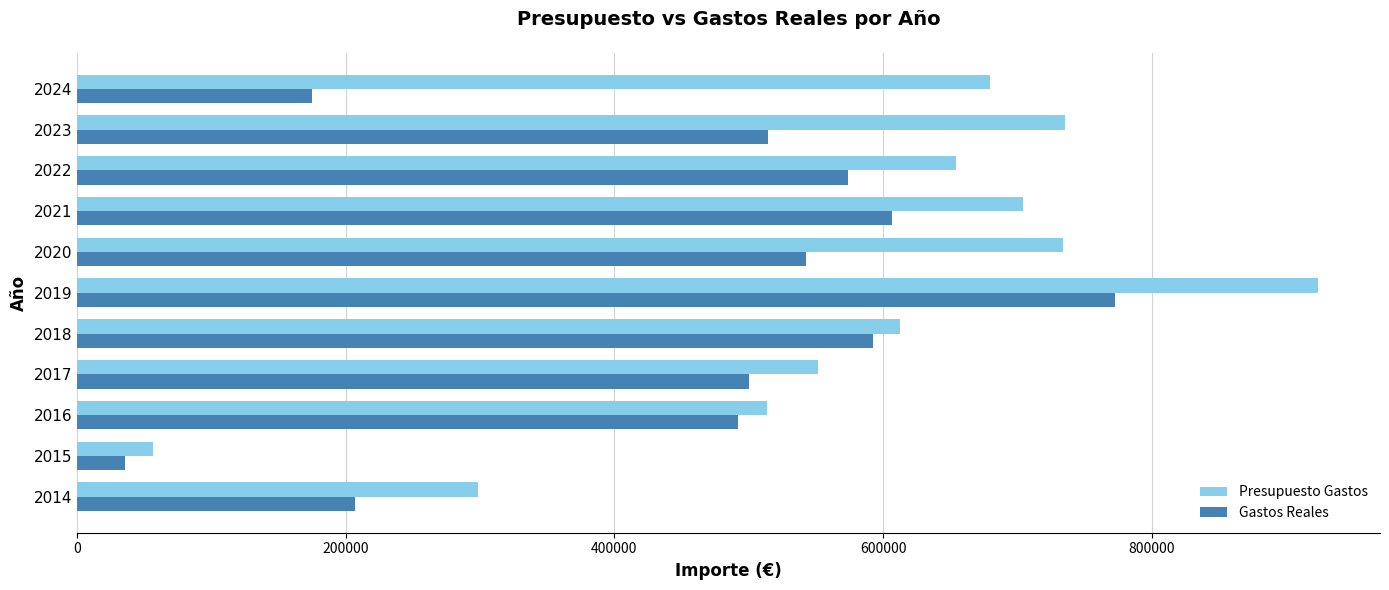

What is the difference between the maximum and minimum values in the Gastos Reales series?

737238.8